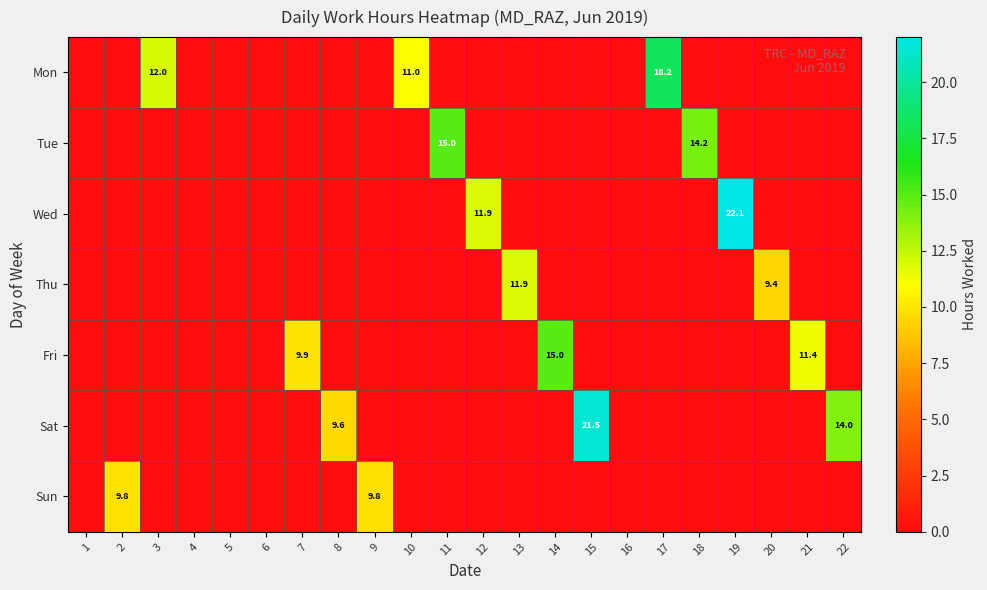

The Wed series shows 22.1 at 19. True or false?

True